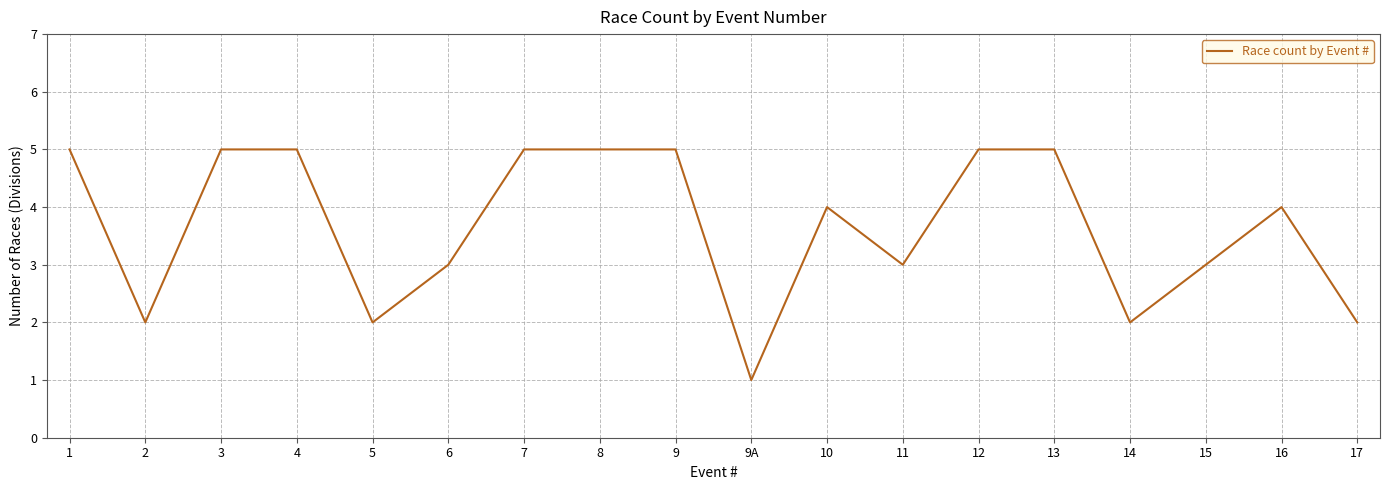

What is the difference between the second highest and second lowest values?

3